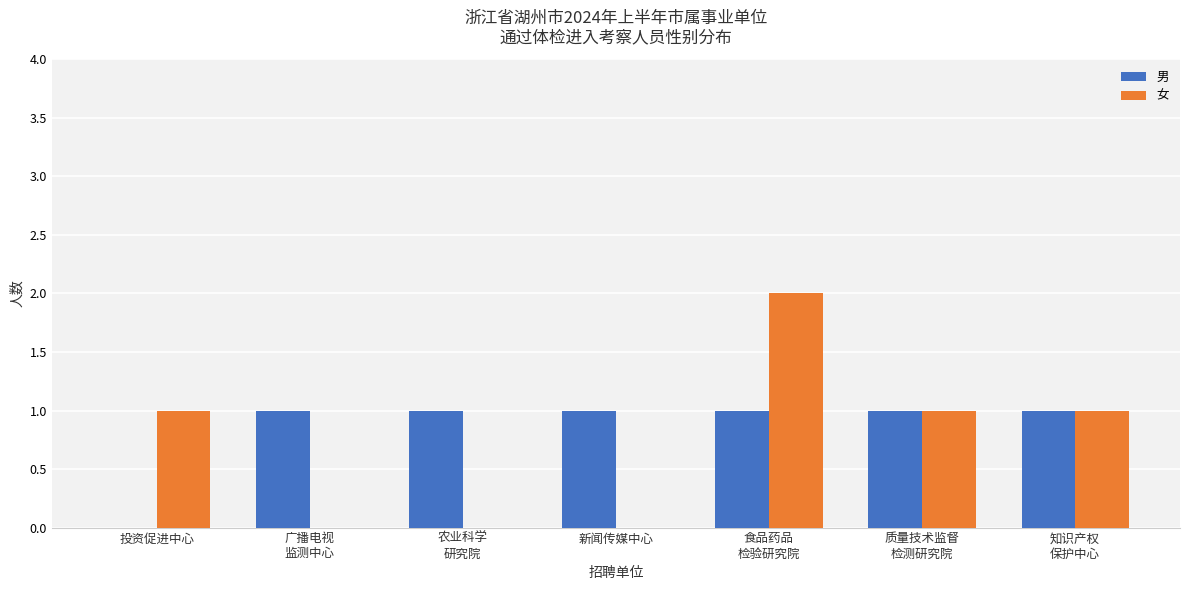

What is the maximum value for 女?

2